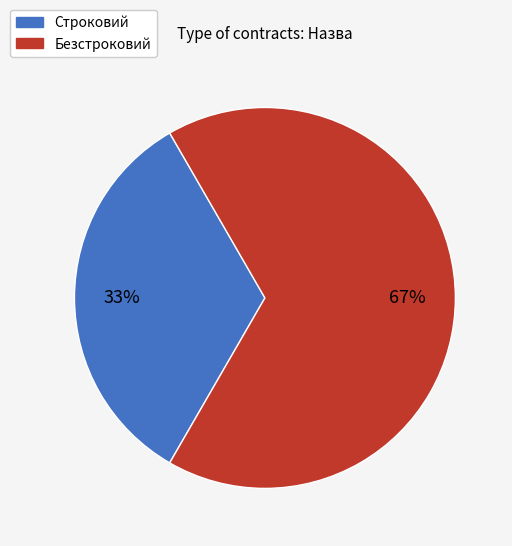

Which slice is the largest?

Безстроковий